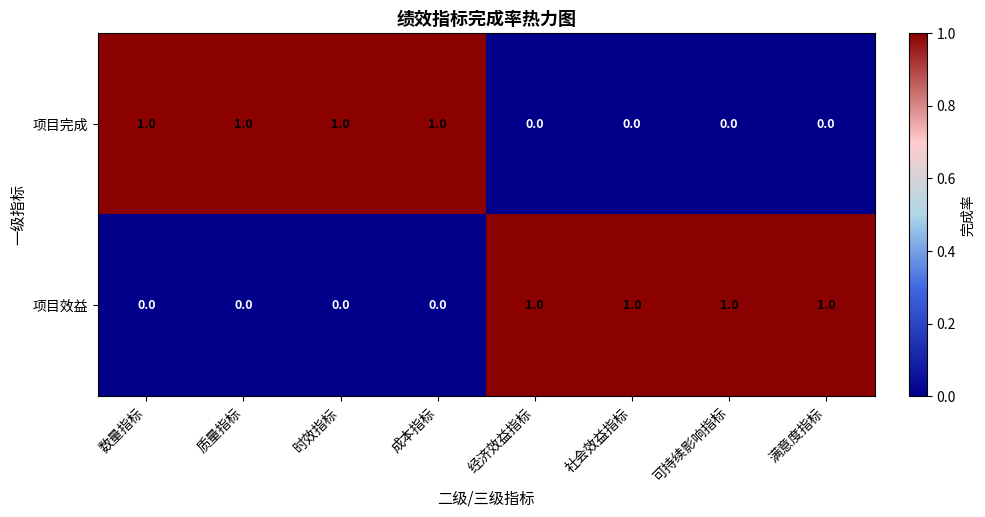

Count the 项目完成 values in the range 0 to 1.

8